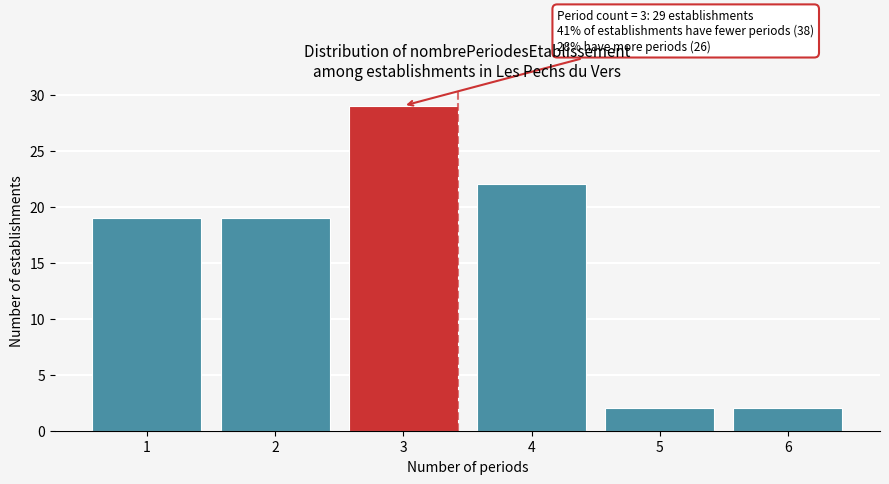

Reading right to left, list all the values displayed in this chart.

6=2	5=2	4=22	3=29	2=19	1=19